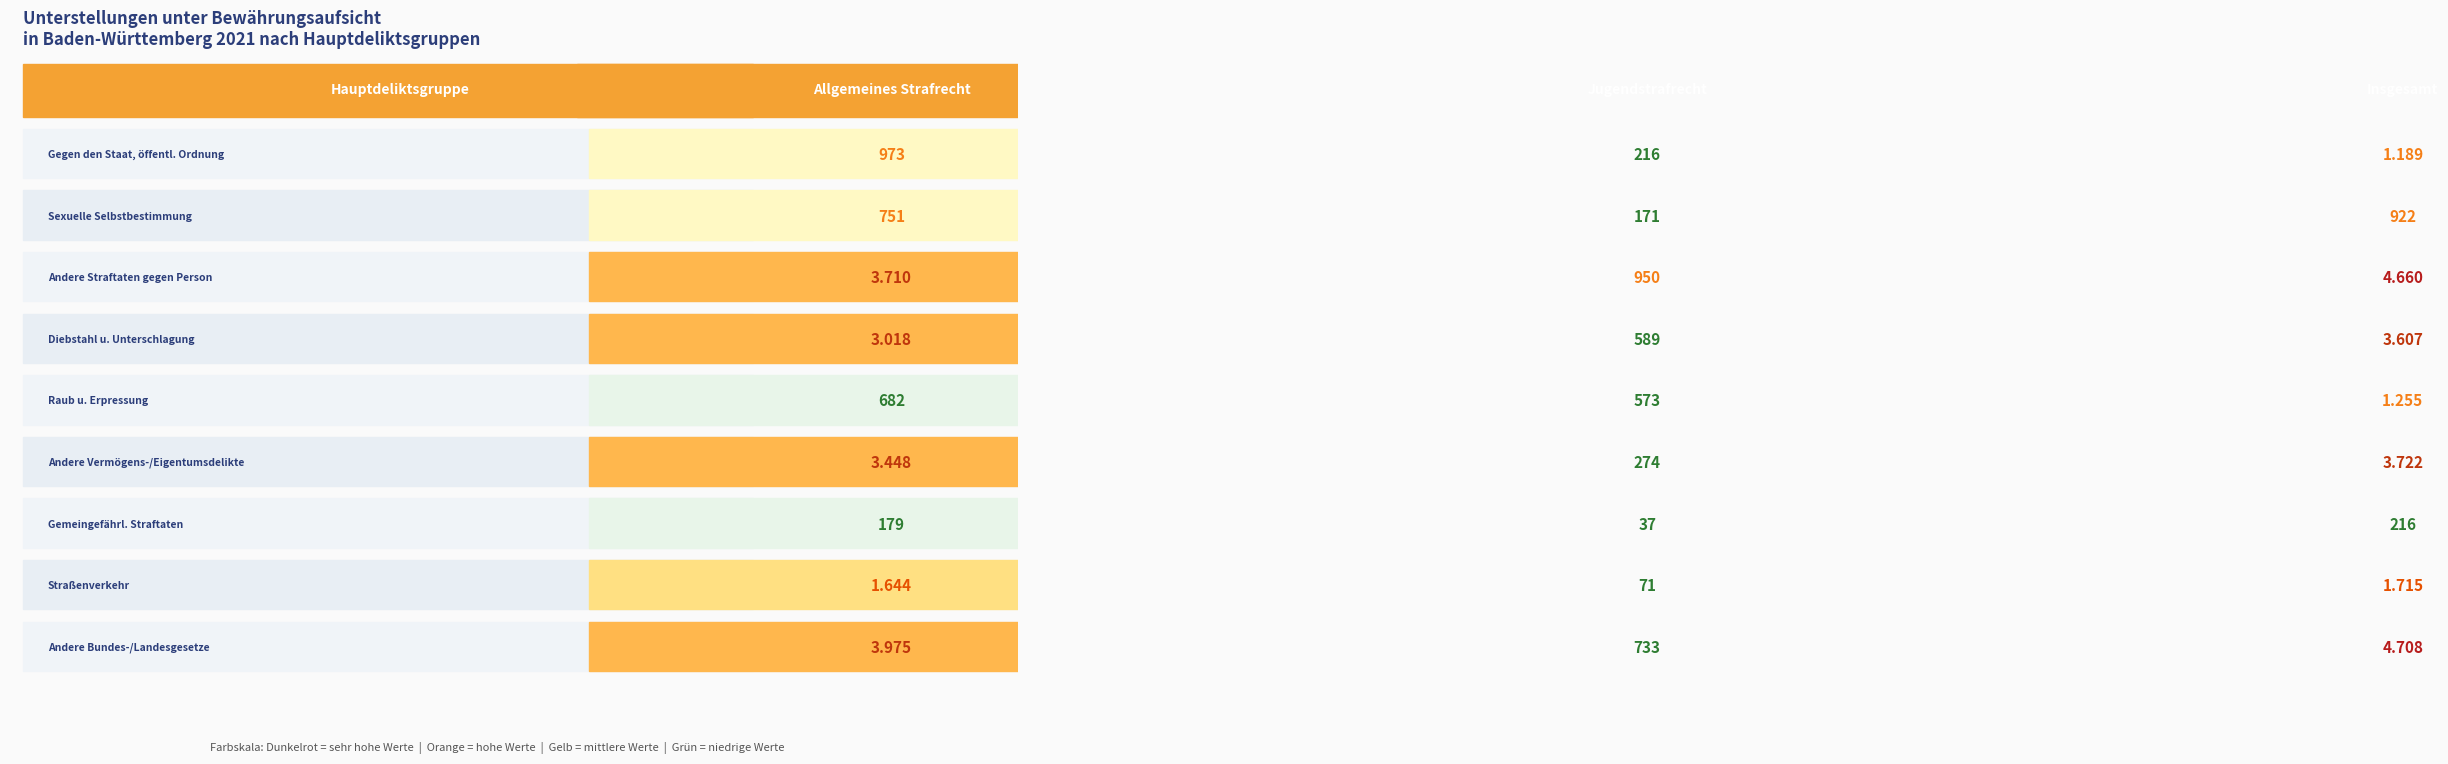

Count the number of categories in the chart.

3